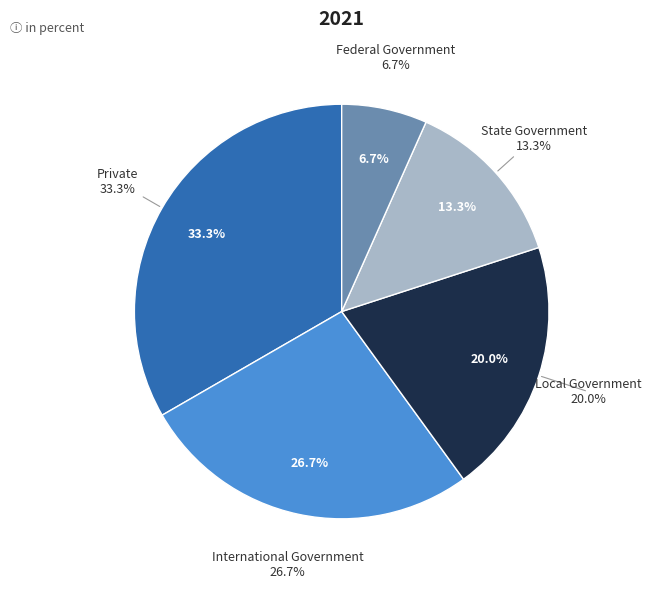

Which category has the biggest portion of the pie?

Private